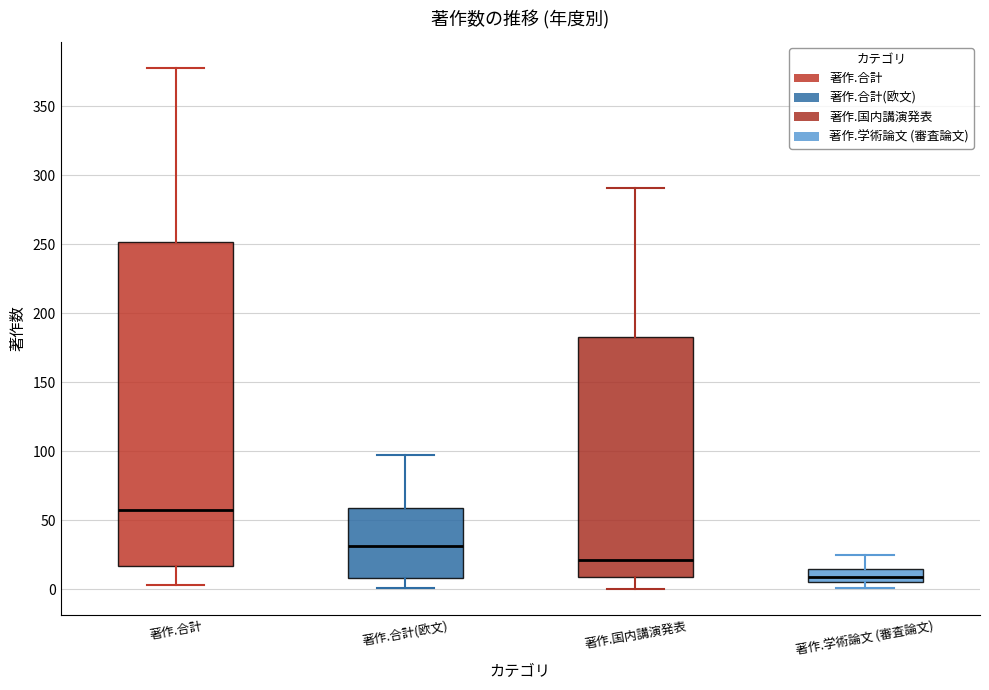

Where does the median line of the box for 著作.学術論文 (審査論文) sit on the y-axis? The values are not printed on the chart, so give them approximately, as read against the axis.

10